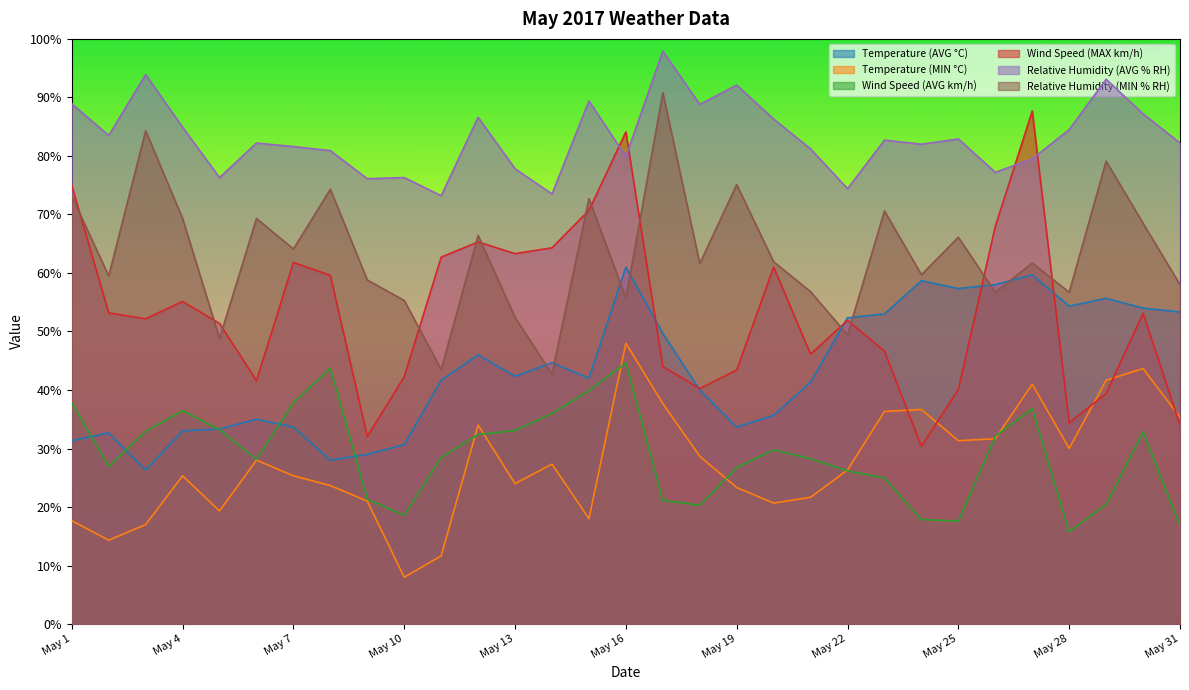

At which label does Temperature (MIN °C) reach its peak?

May 16